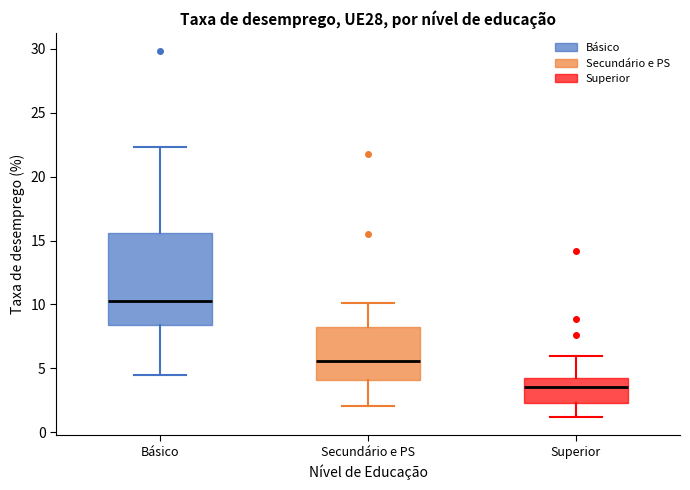

Comparing the boxes themselves (not the whiskers), which one is the tallest?

Básico